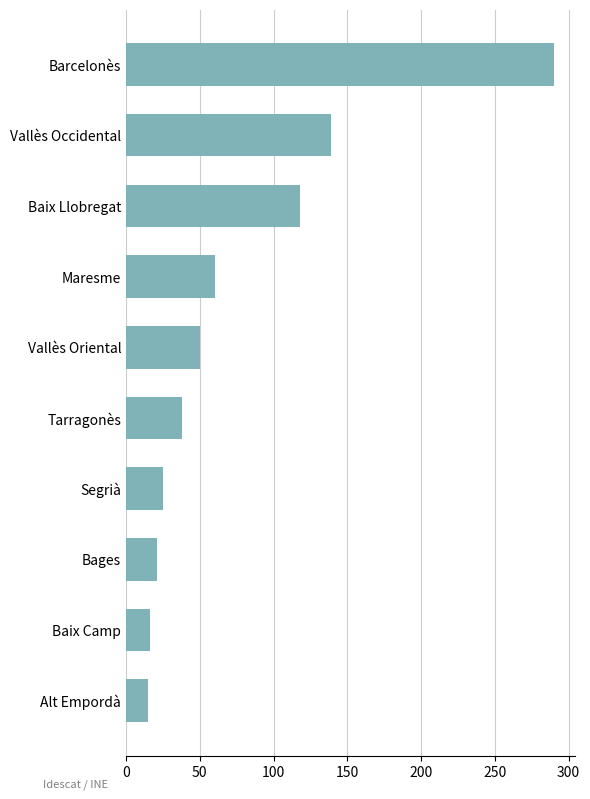

What is the difference between the second highest and minimum values?

124